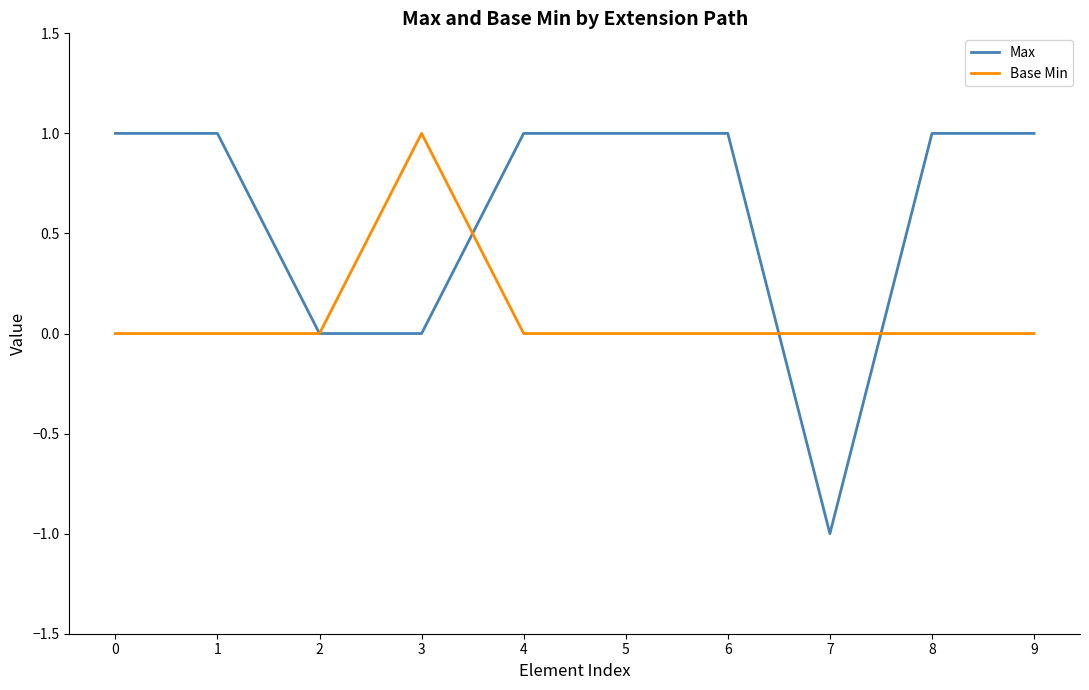

What is the total value across all series at 7?

-1